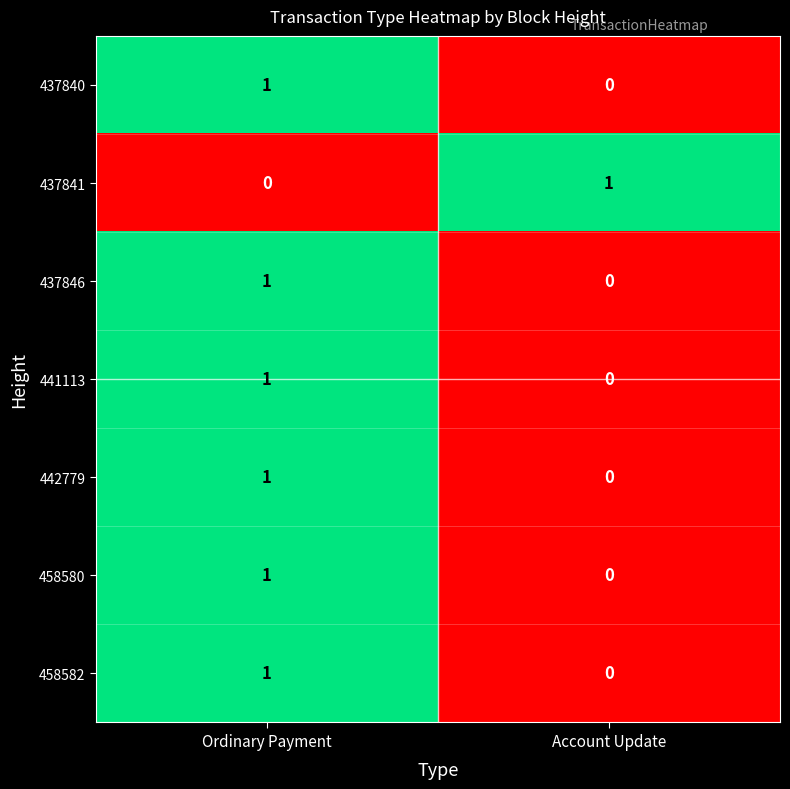

What is the spread (max minus min) of values at Ordinary Payment?

1